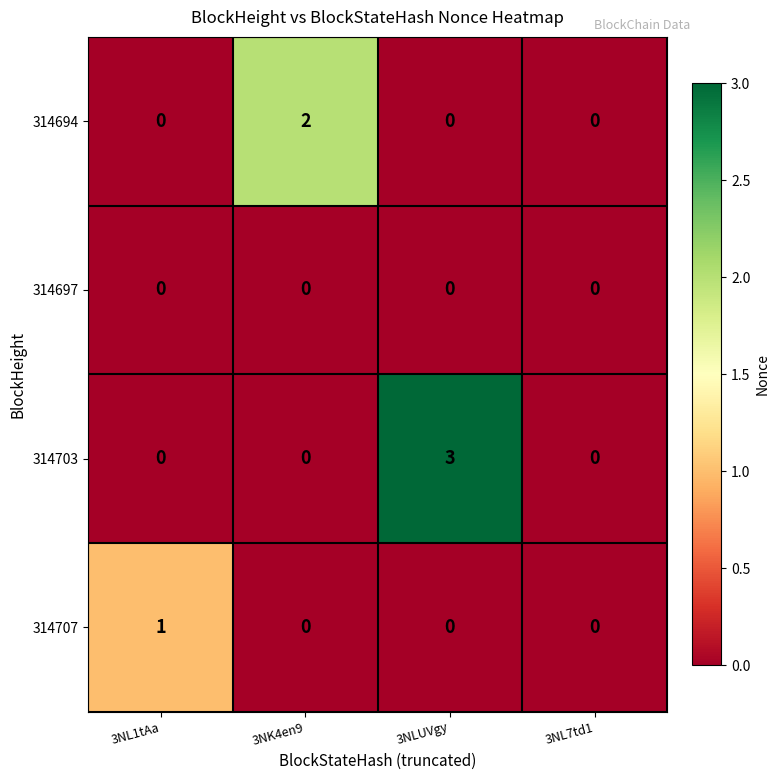

What is the total value across all series at 3NLUVgy?

3